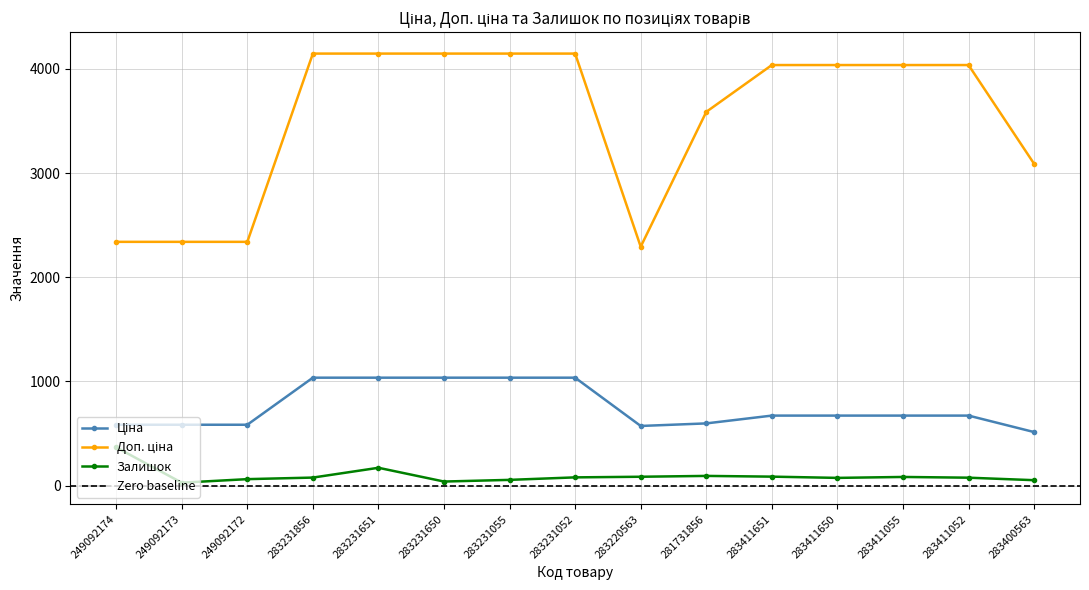

What is the maximum value for Ціна?

1036.5